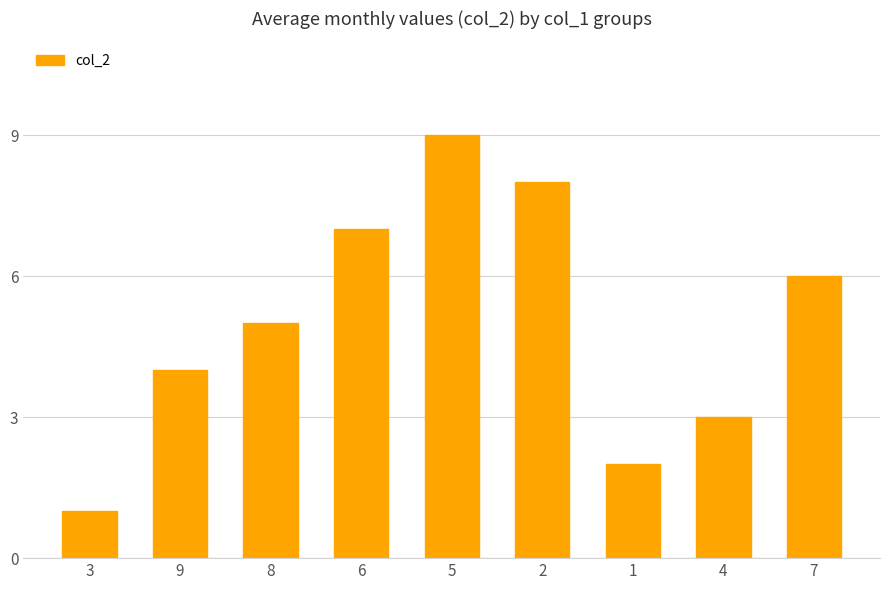

How many values are below 5?

4